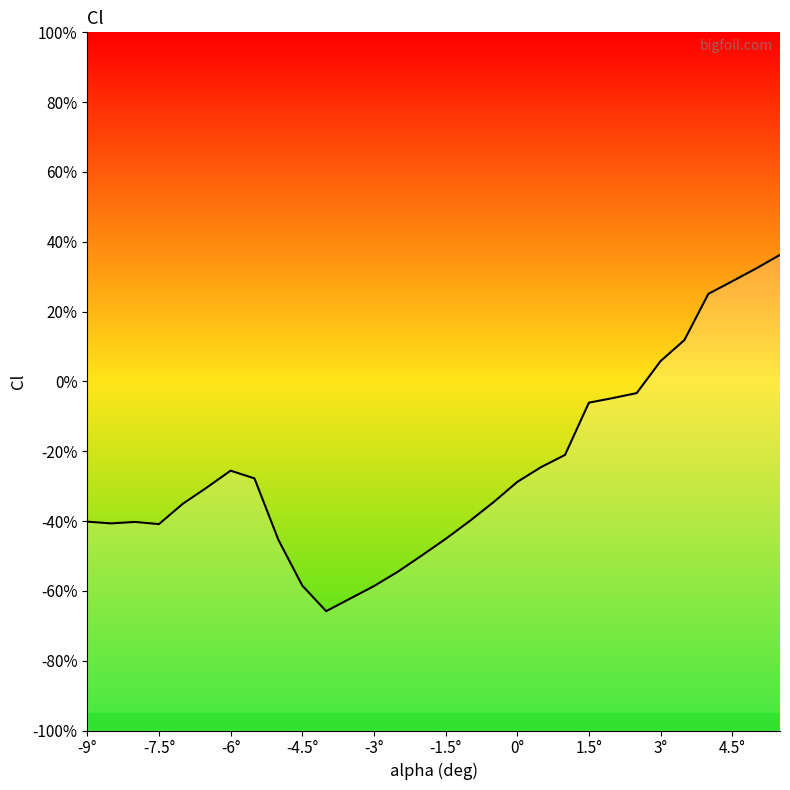

Reading left to right, transcribe all the data shown in this chart.

-0.4	-0.4	-0.4	-0.4	-0.4	-0.3	-0.3	-0.3	-0.5	-0.6	-0.7	-0.6	-0.6	-0.5	-0.5	-0.5	-0.4	-0.3	-0.3	-0.2	-0.2	-0.1	-0.0	-0.0	0.1	0.1	0.3	0.3	0.3	0.4